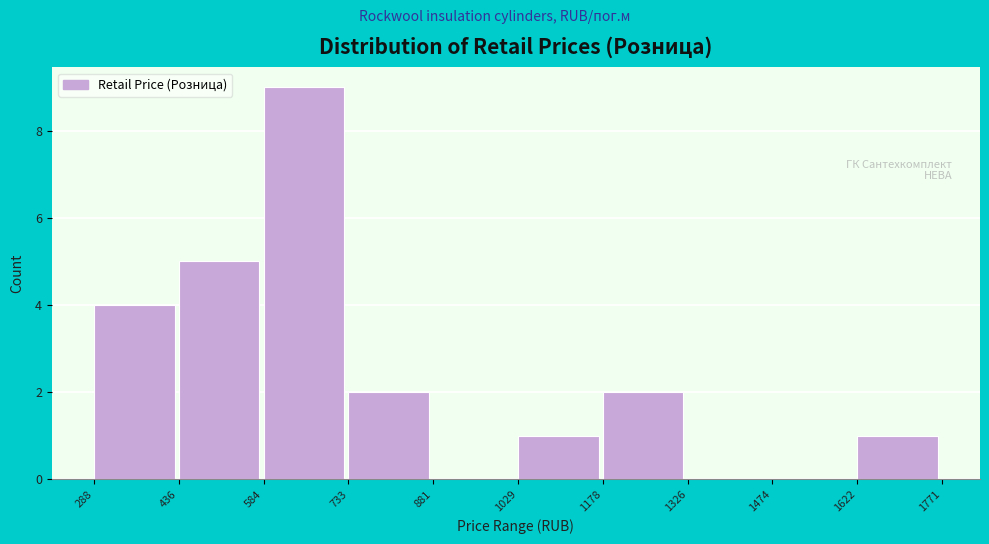

Reading left to right, list every bar in this chart as the range it spans on the x-axis followed by its height. The values are not printed on the chart, so give them approximately, as read against the axis.

288 to 436: 4
436 to 584: 5
584 to 733: 9
733 to 881: 2
881 to 1029: 0
1029 to 1178: 1
1178 to 1326: 2
1326 to 1474: 0
1474 to 1622: 0
1622 to 1771: 1